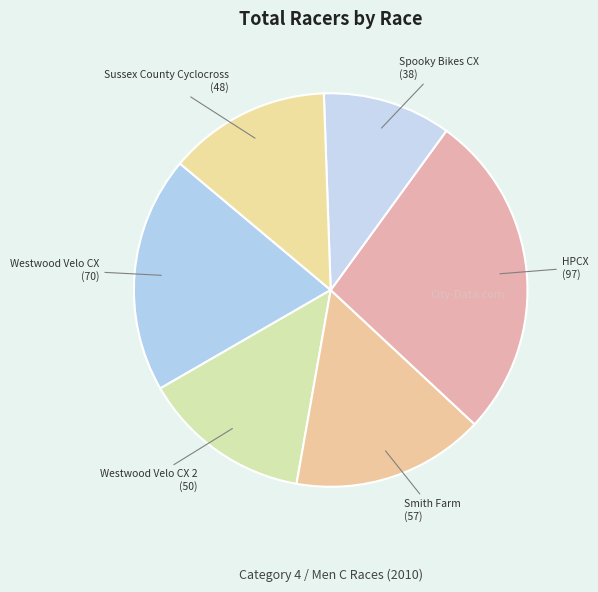

Between HPCX and Westwood Velo CX 2, which is larger?

HPCX